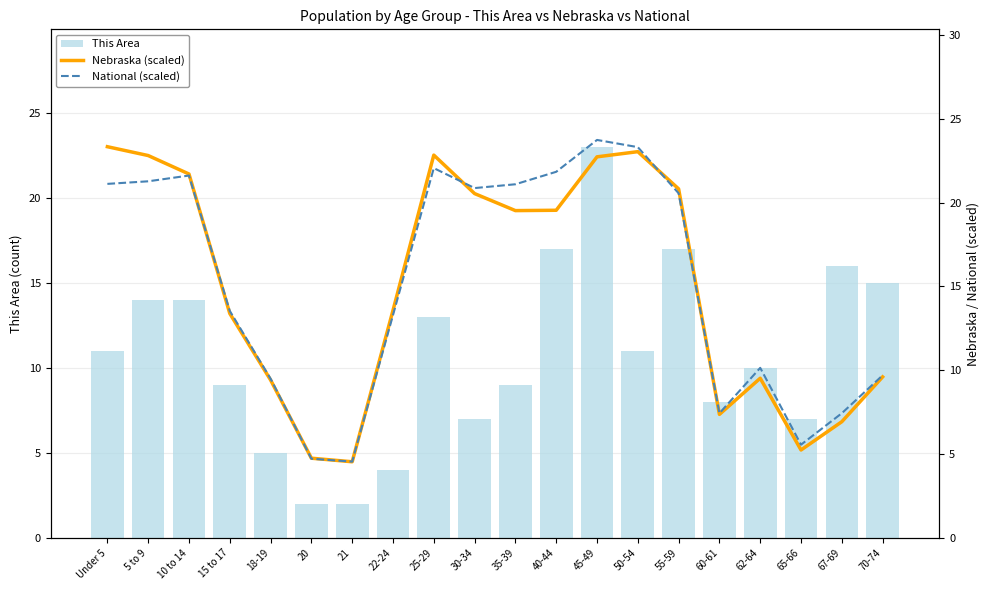

What is the label of the 19th bar from the right?

5 to 9